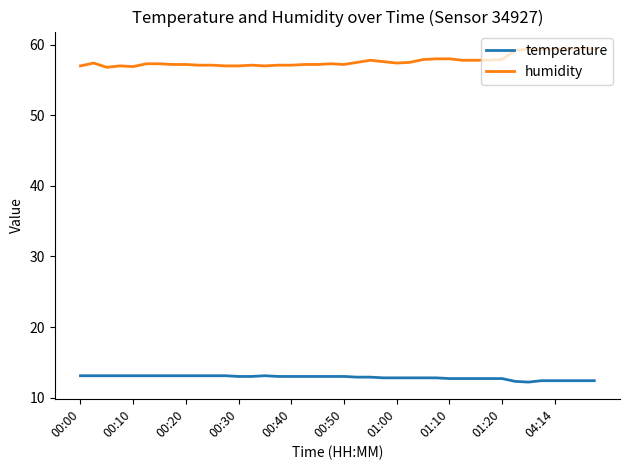

What is the difference between the maximum and minimum values in the humidity series?

2.7